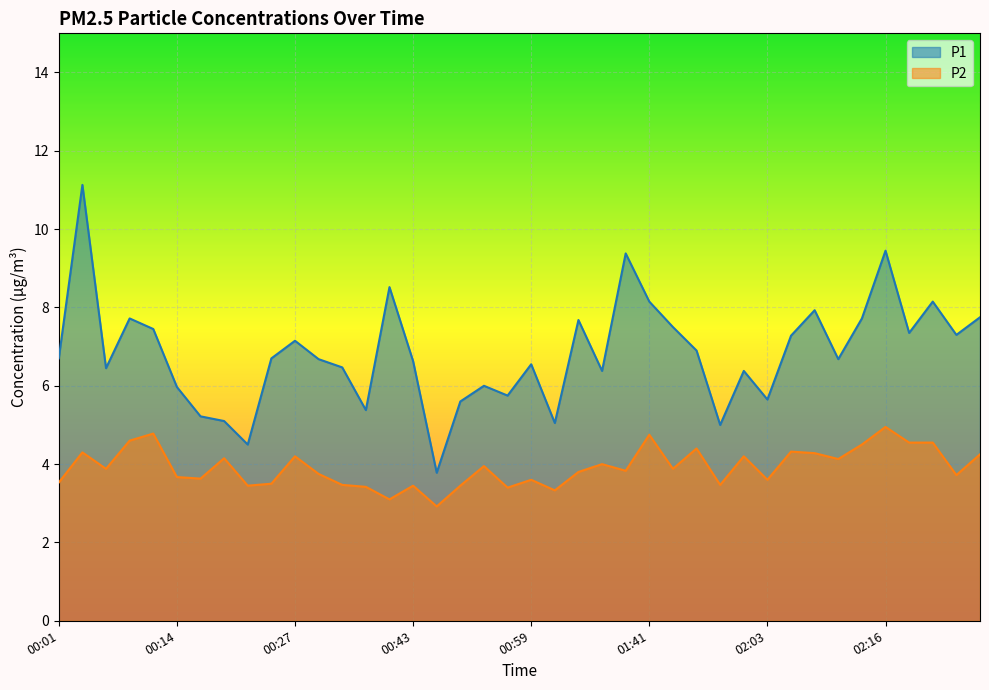

Where does the P1 series first go above 6?

00:01